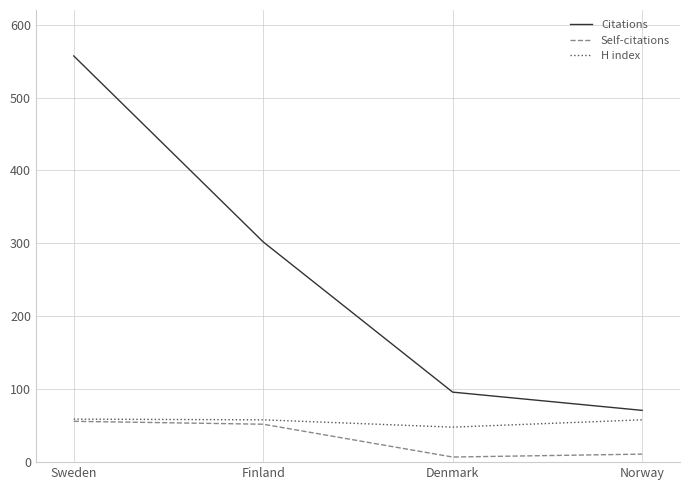

Does the chart display data point markers on the line(s)?

No